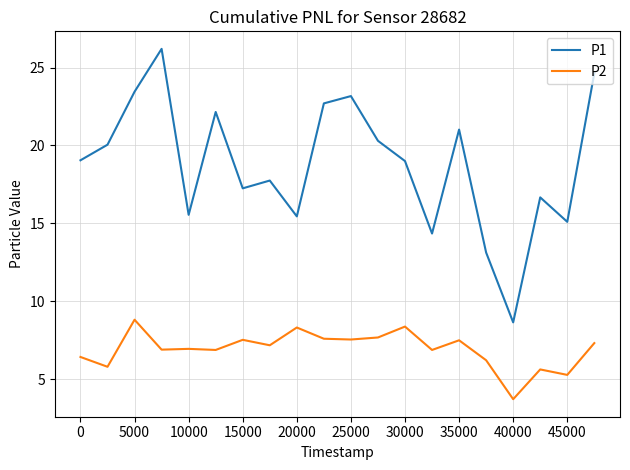

What is the smallest value displayed?

3.7